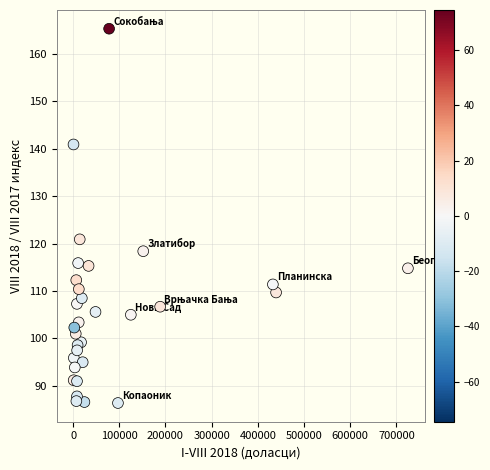

What Y value in the scatter plot is closest to 125?

120.9